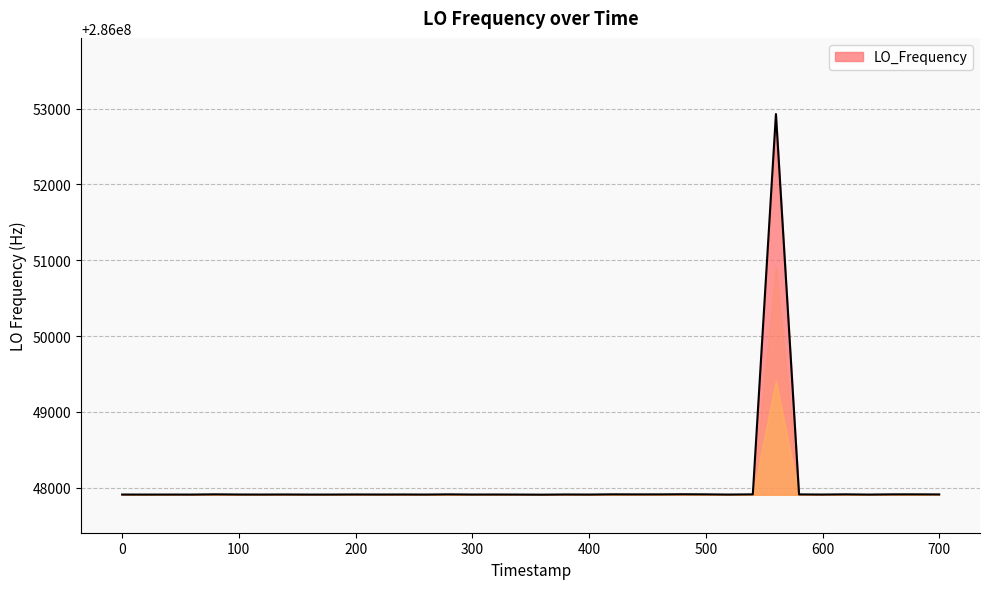

What is the minimum value shown in the chart?

286047907.3